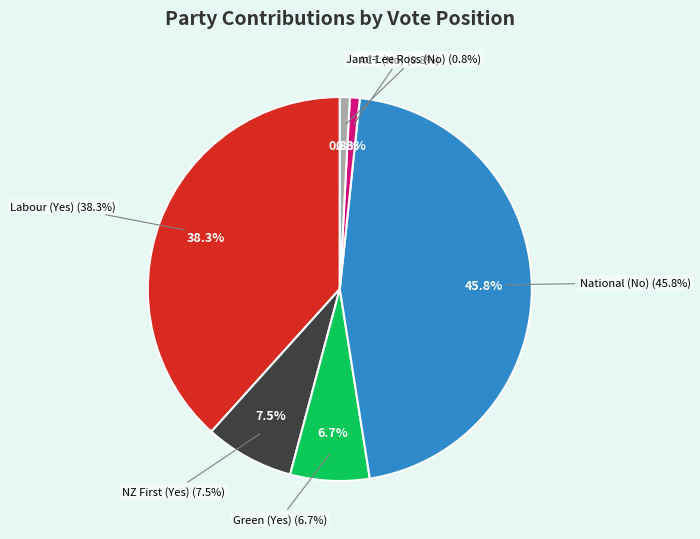

What is the smallest slice in the pie chart?

ACT (No)